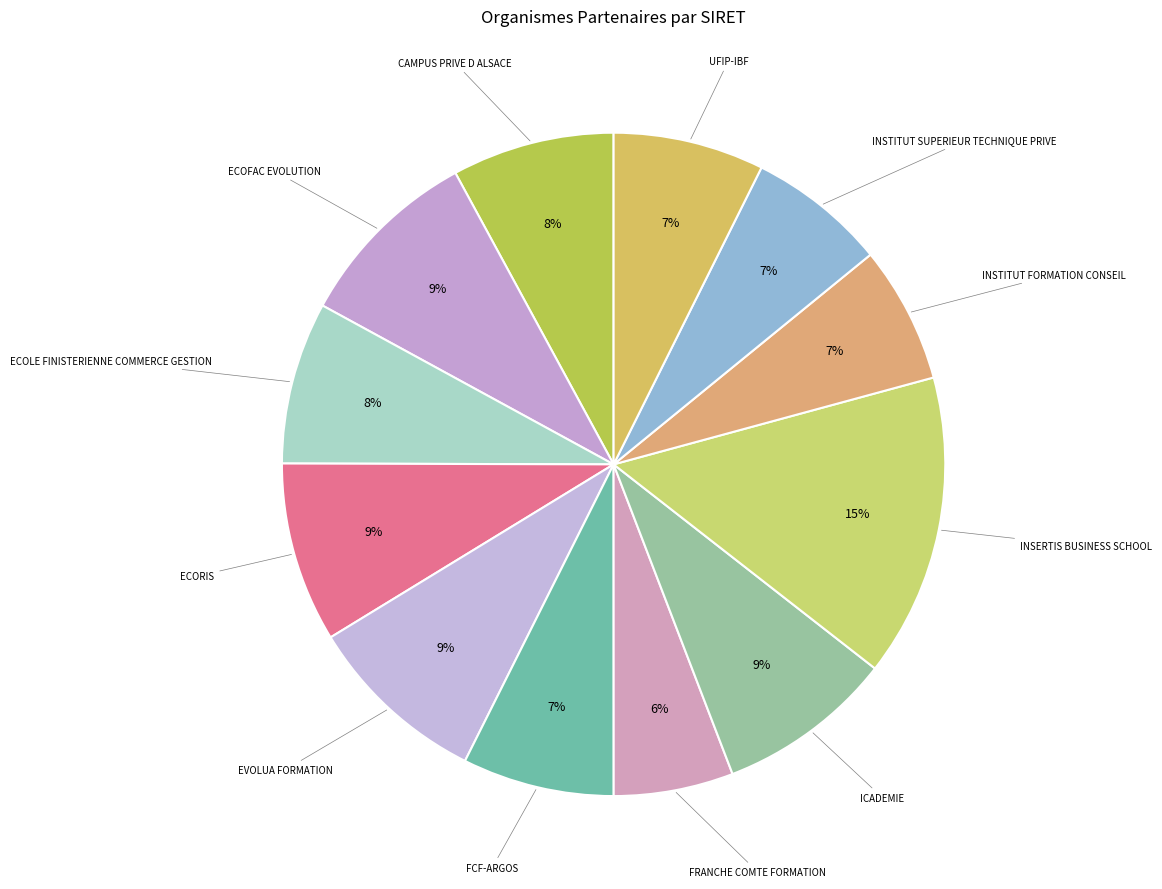

To the nearest percent, what is the average slice percentage?

8%